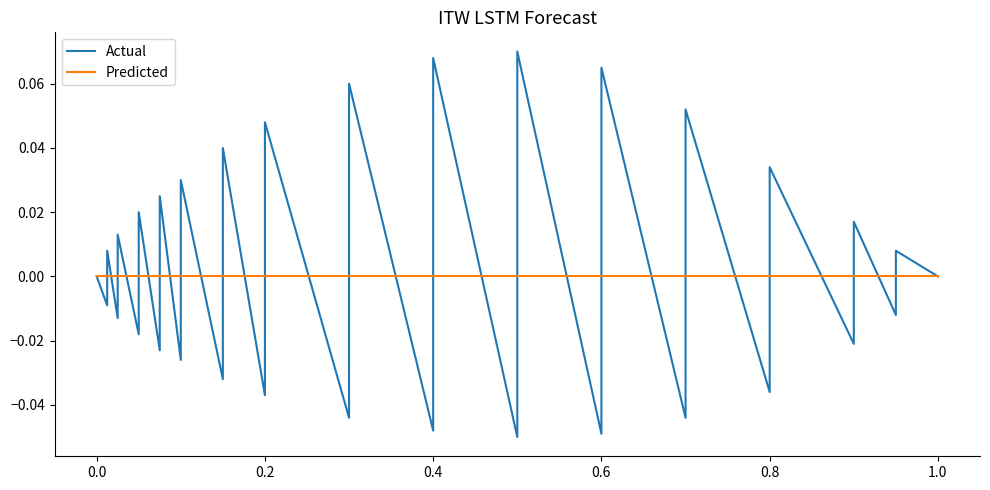

At 1.0, list the series in order from largest to smallest.

Actual, Predicted